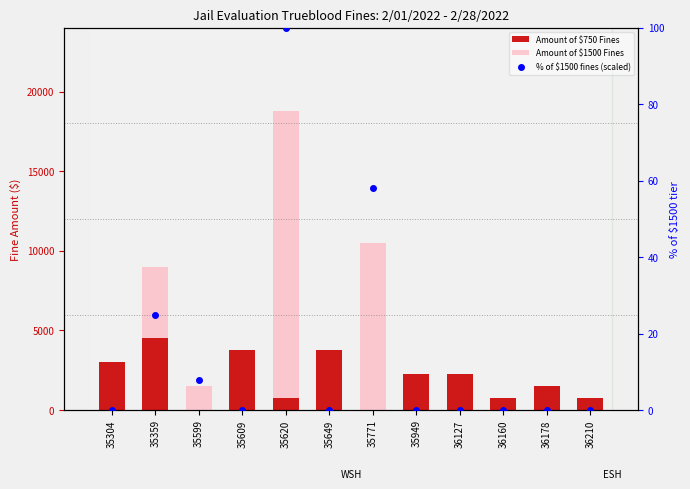

Which series reaches the maximum Y coordinate?

Amount of $1500 Fines